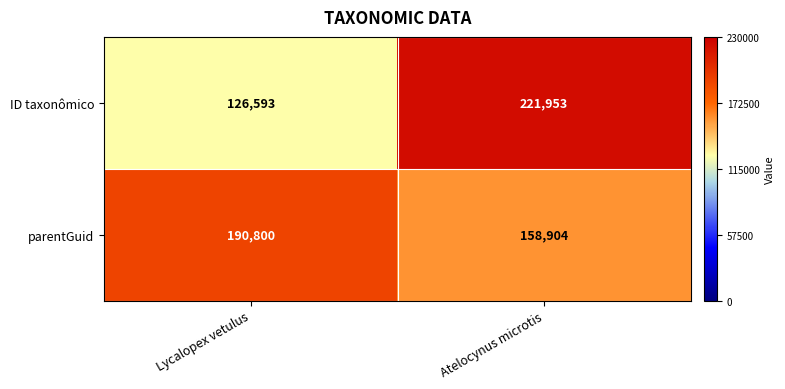

What value does the ID taxonômico series have at Atelocynus microtis?

221953